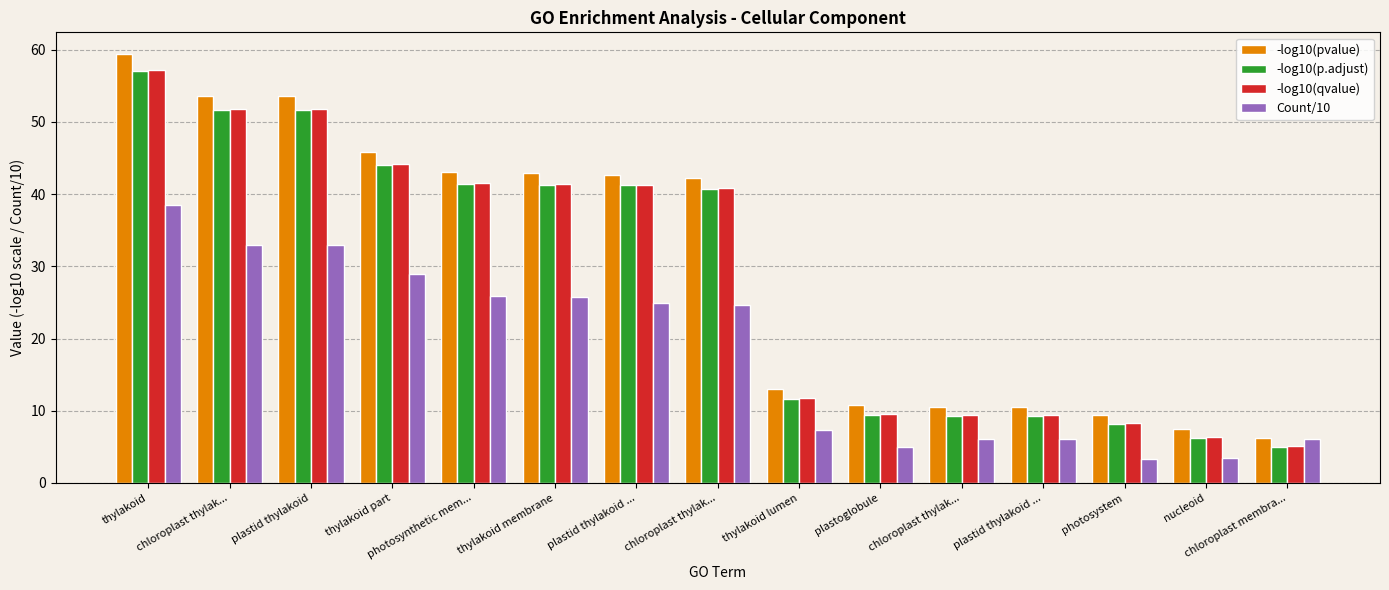

What is the difference between the maximum and minimum values in the -log10(qvalue) series?

52.1